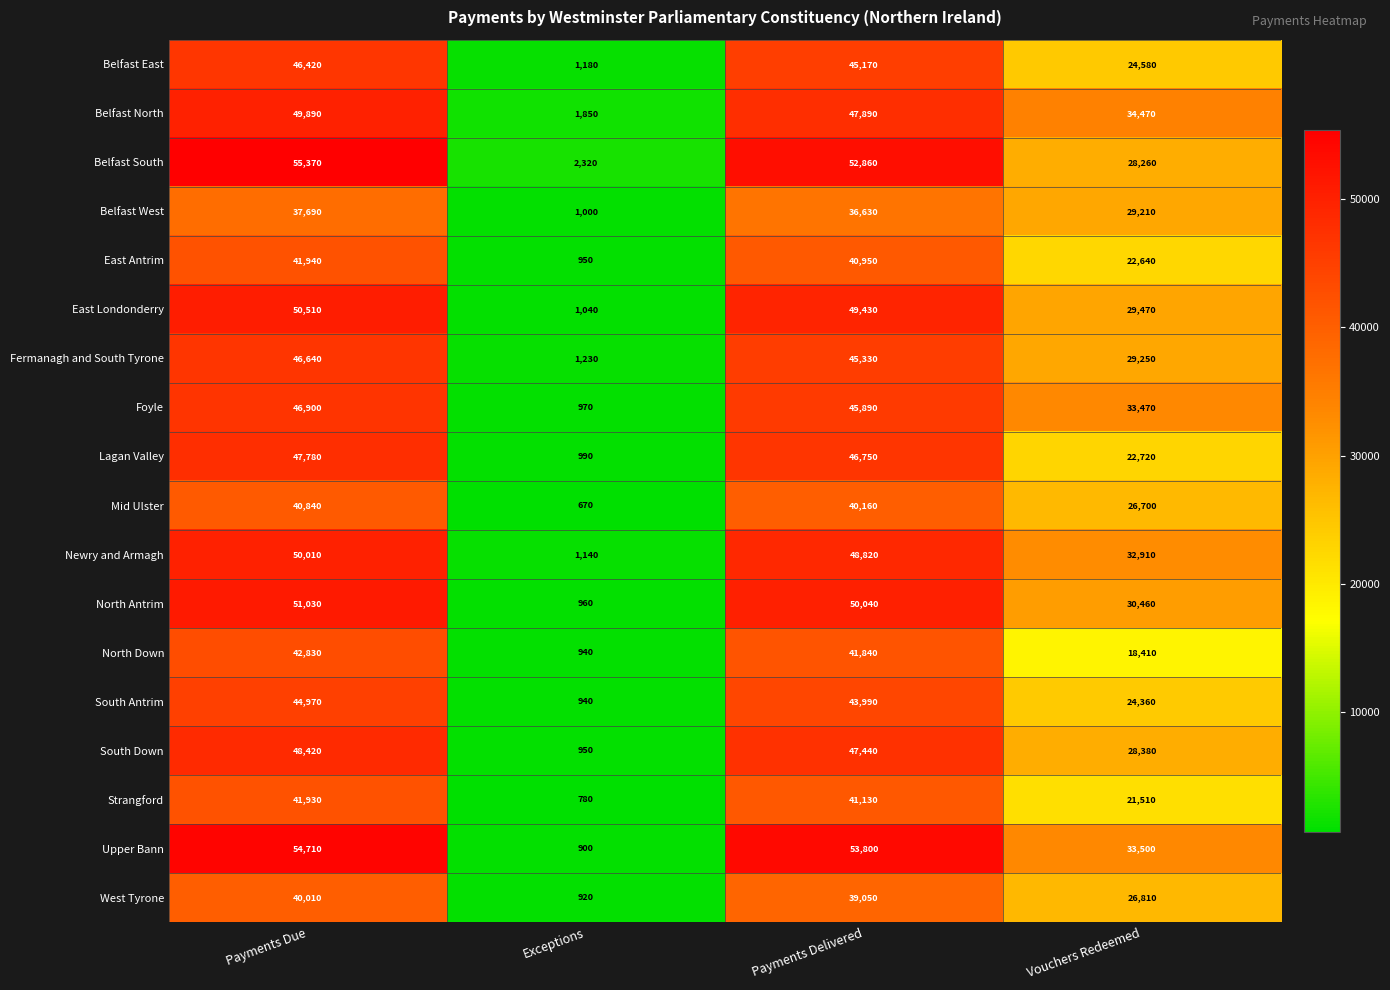

True or false: North Down has a value of 502 at Exceptions.

False